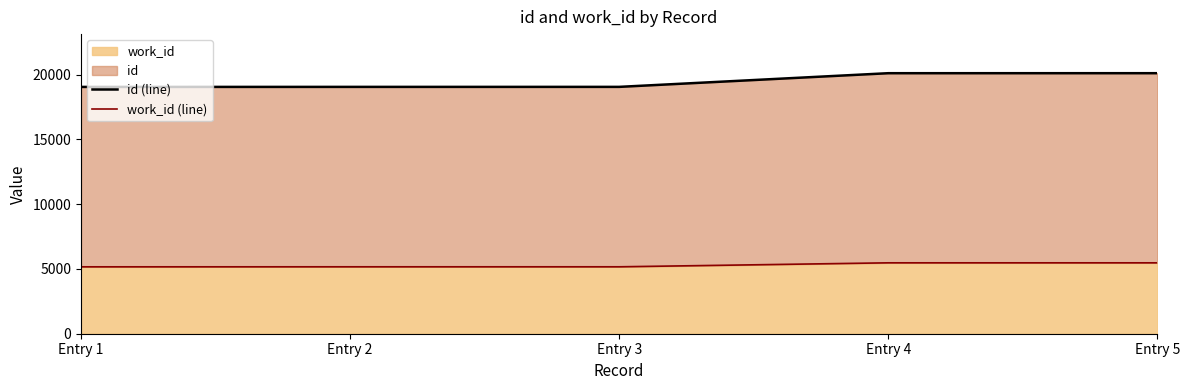

Reading left to right, transcribe all the data shown in this chart.

id (line): Entry 1=19050	Entry 2=19053	Entry 3=19054	Entry 4=20109	Entry 5=20110
work_id (line): Entry 1=5164	Entry 2=5166	Entry 3=5166	Entry 4=5473	Entry 5=5473